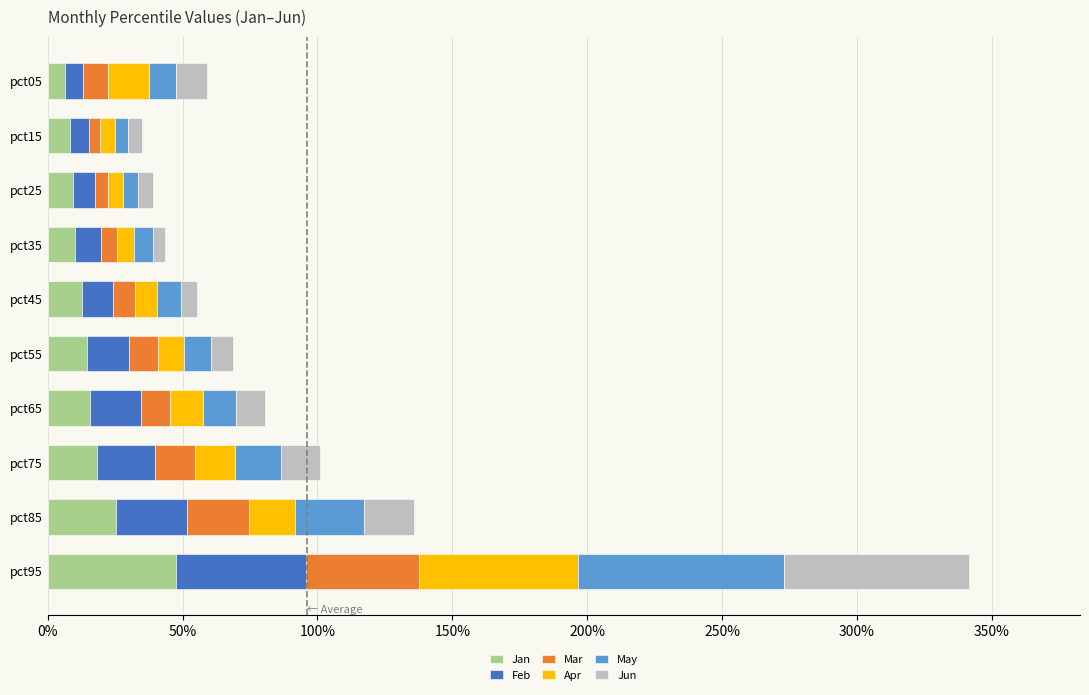

What is the sum of all Apr values?

1.5